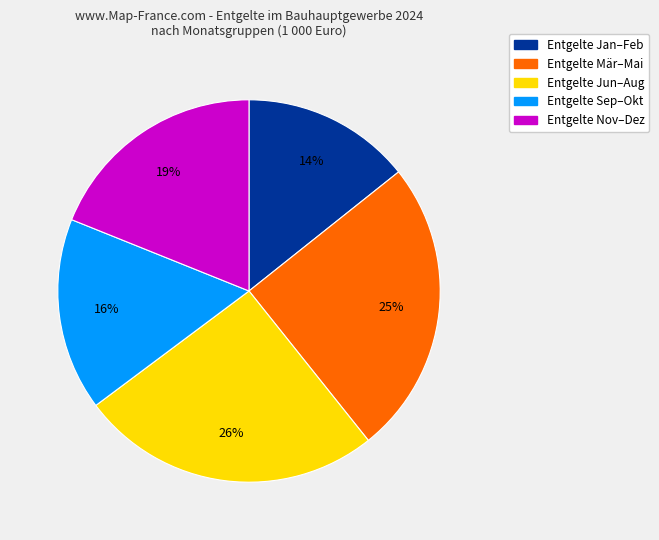

To the nearest percent, what portion does Entgelte Jun–Aug represent?

26%